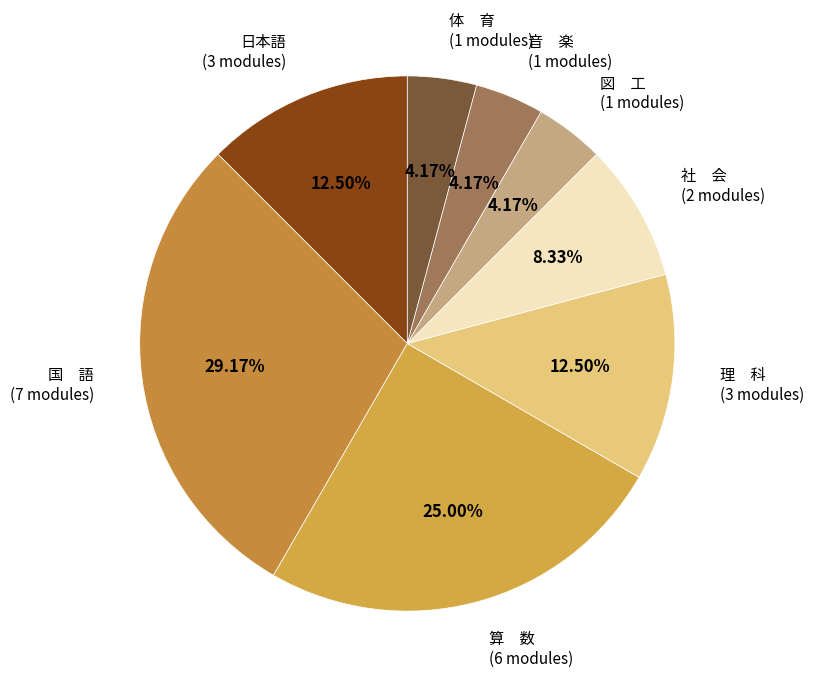

Which slice is the largest?

国 語